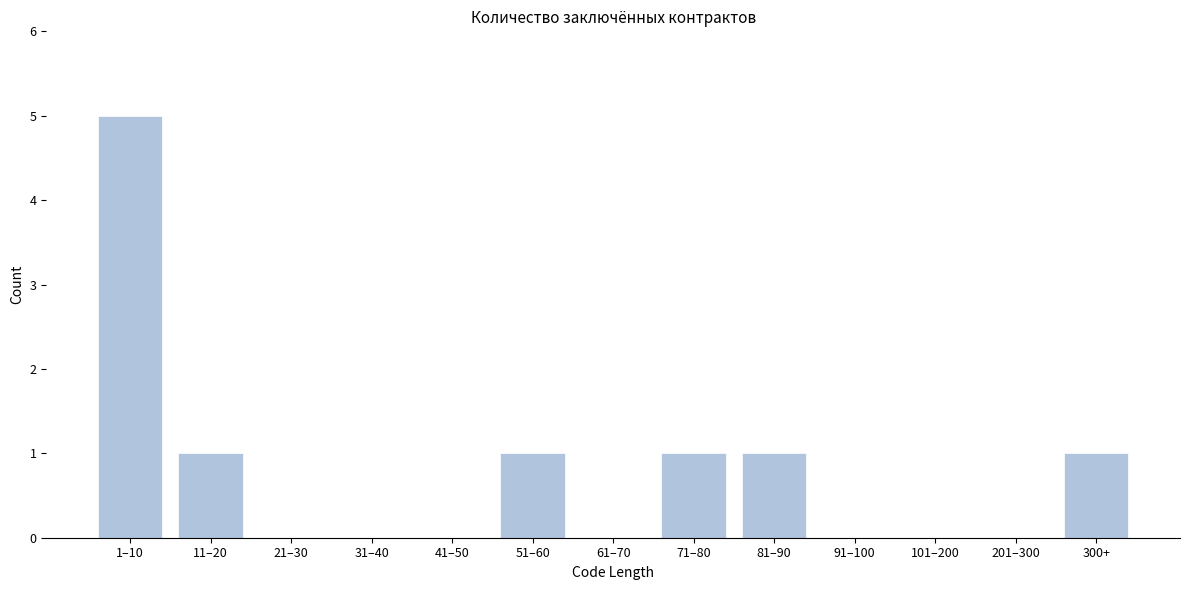

Reading left to right, what are all the values shown in this chart?

1–10=5	11–20=1	21–30=0	31–40=0	41–50=0	51–60=1	61–70=0	71–80=1	81–90=1	91–100=0	101–200=0	201–300=0	300+=1